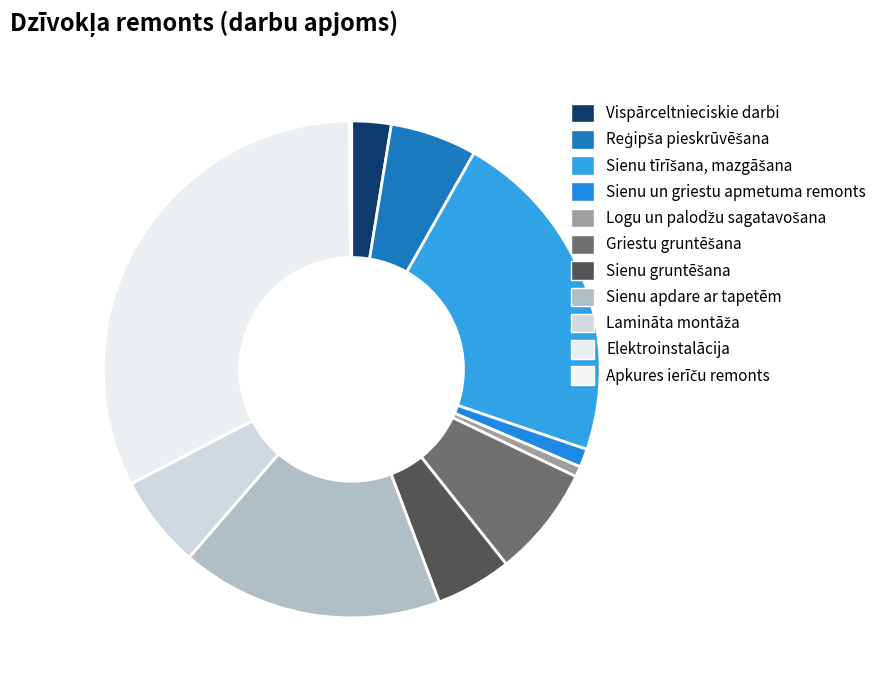

To the nearest percent, what is the difference between the Sienu gruntēšana and Sienu un griestu apmetuma remonts slice percentages?

4%